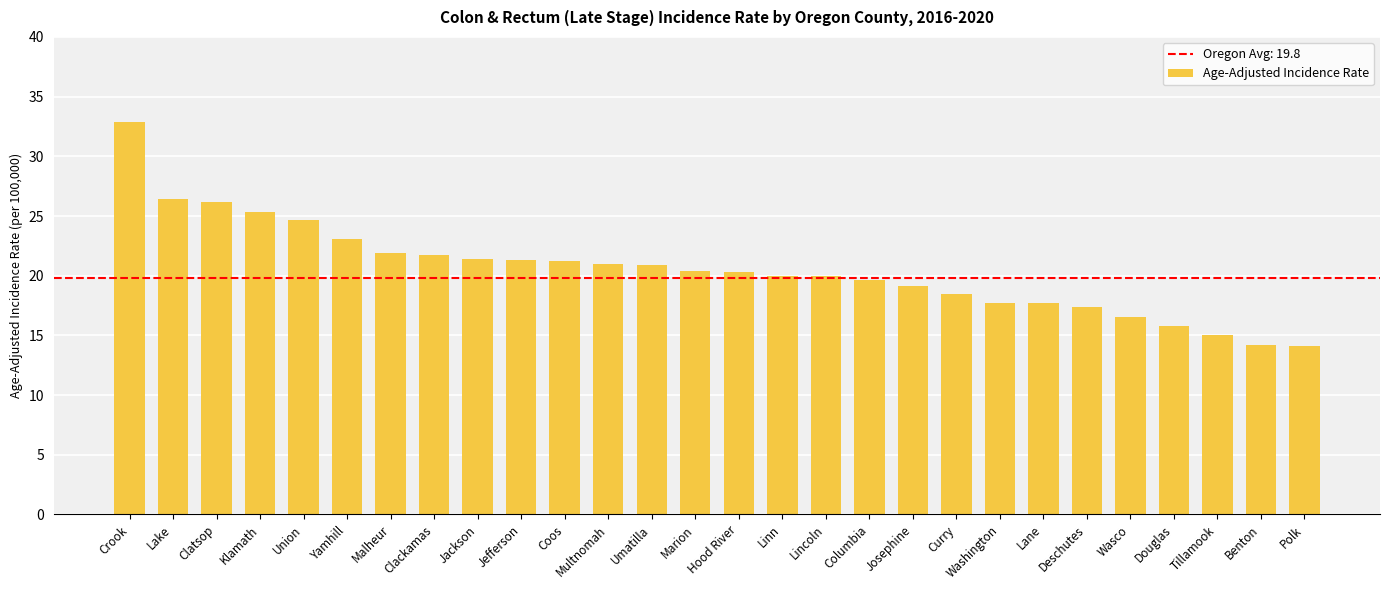

What is the greatest value displayed?

32.9